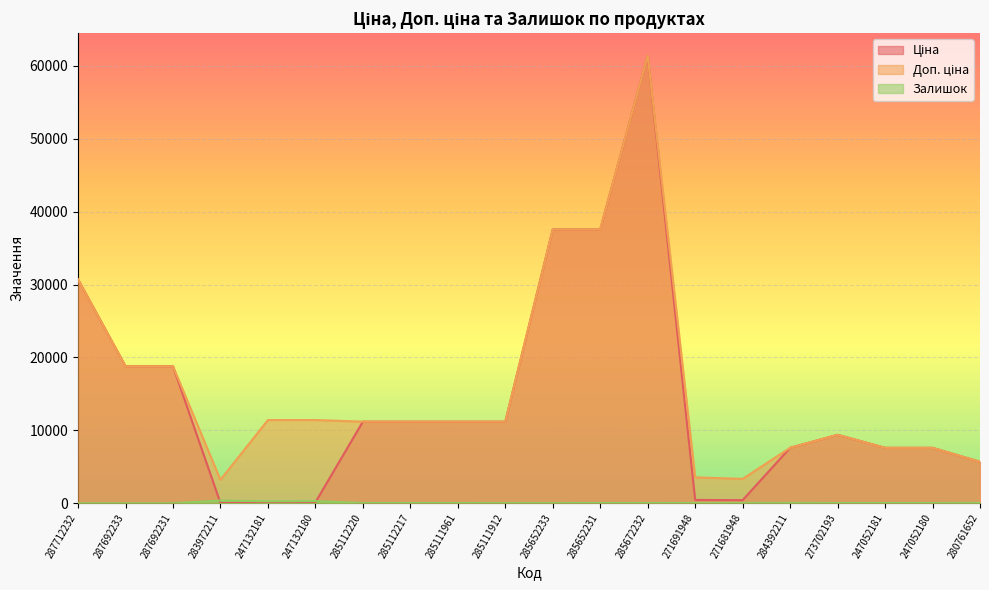

How many interior local valleys does the Ціна series have?

2